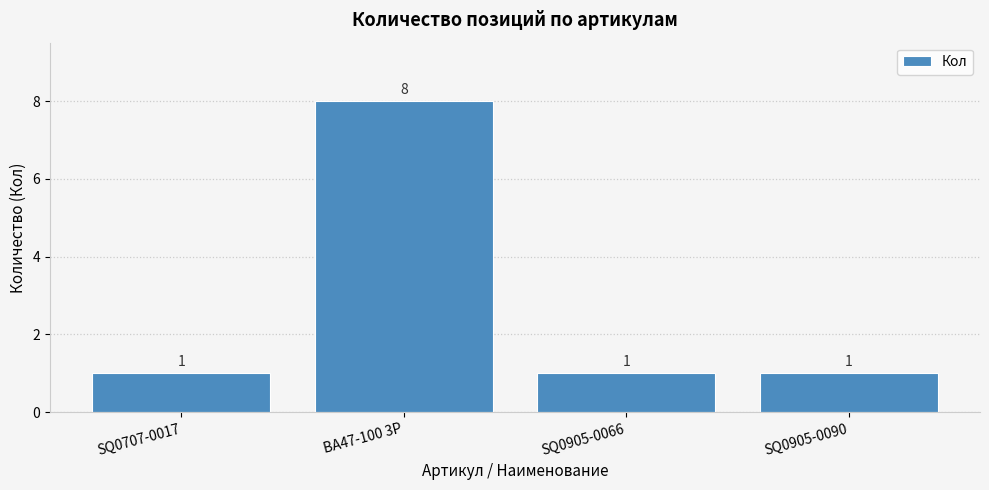

How many categories are shown in the chart?

4